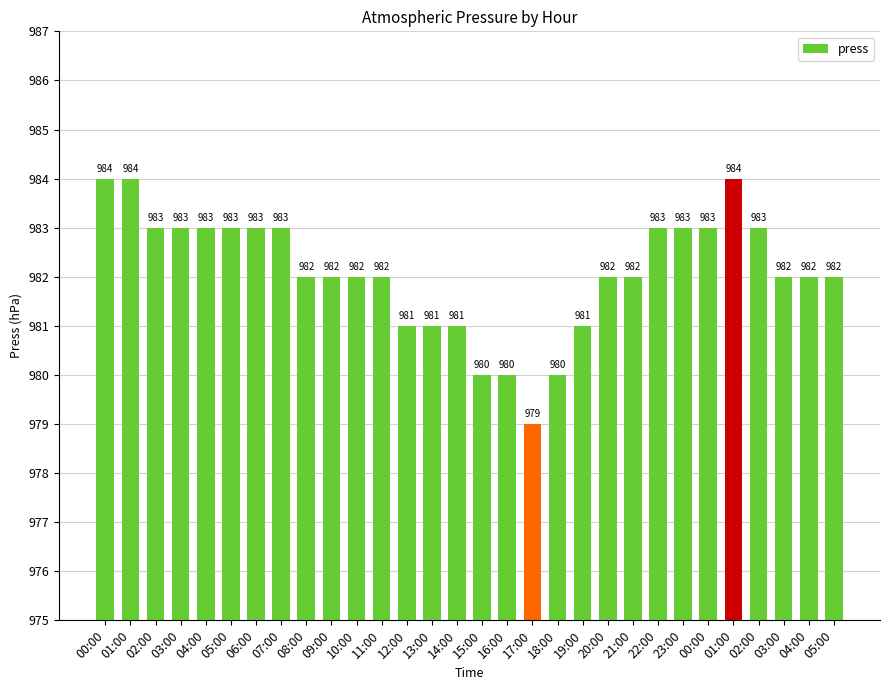

Are the bars horizontal?

No